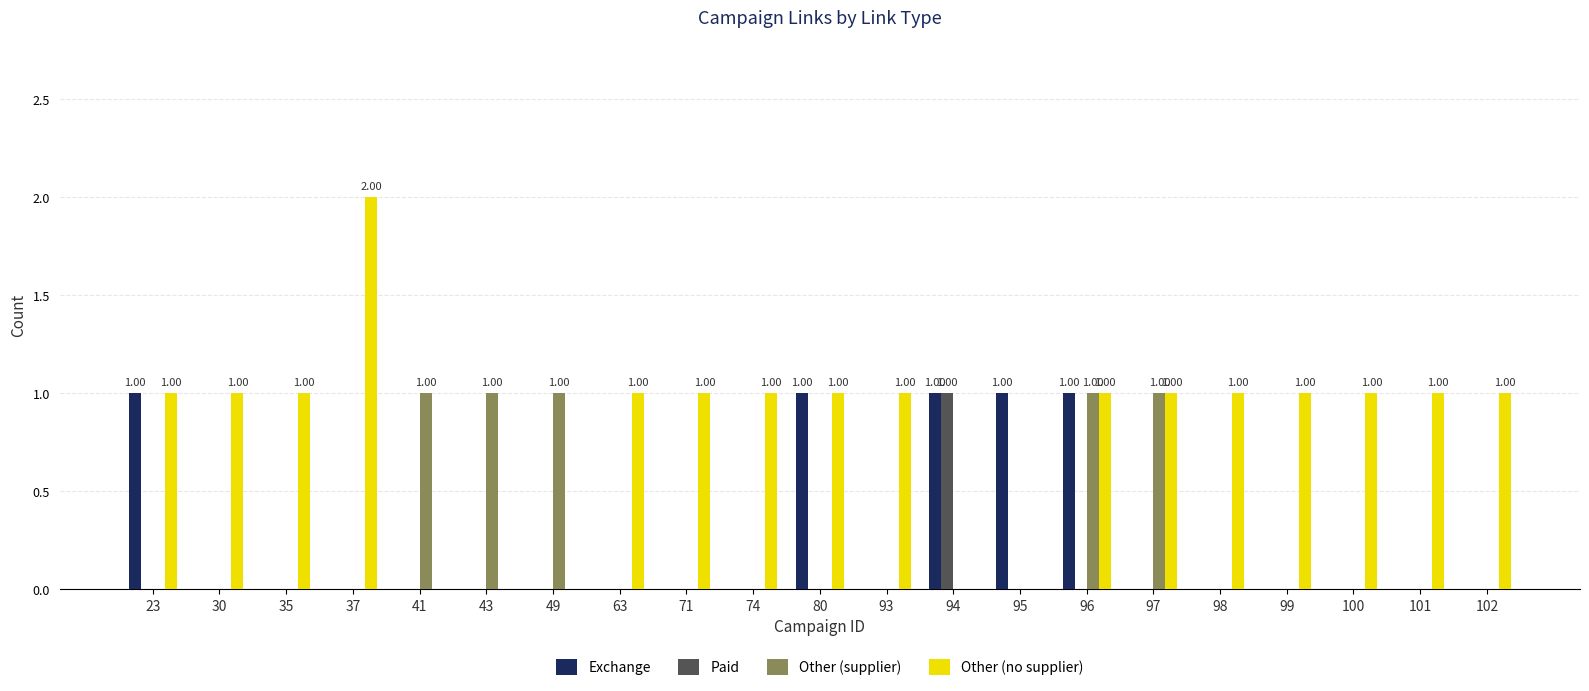

What is the total value across all series at 93?

1